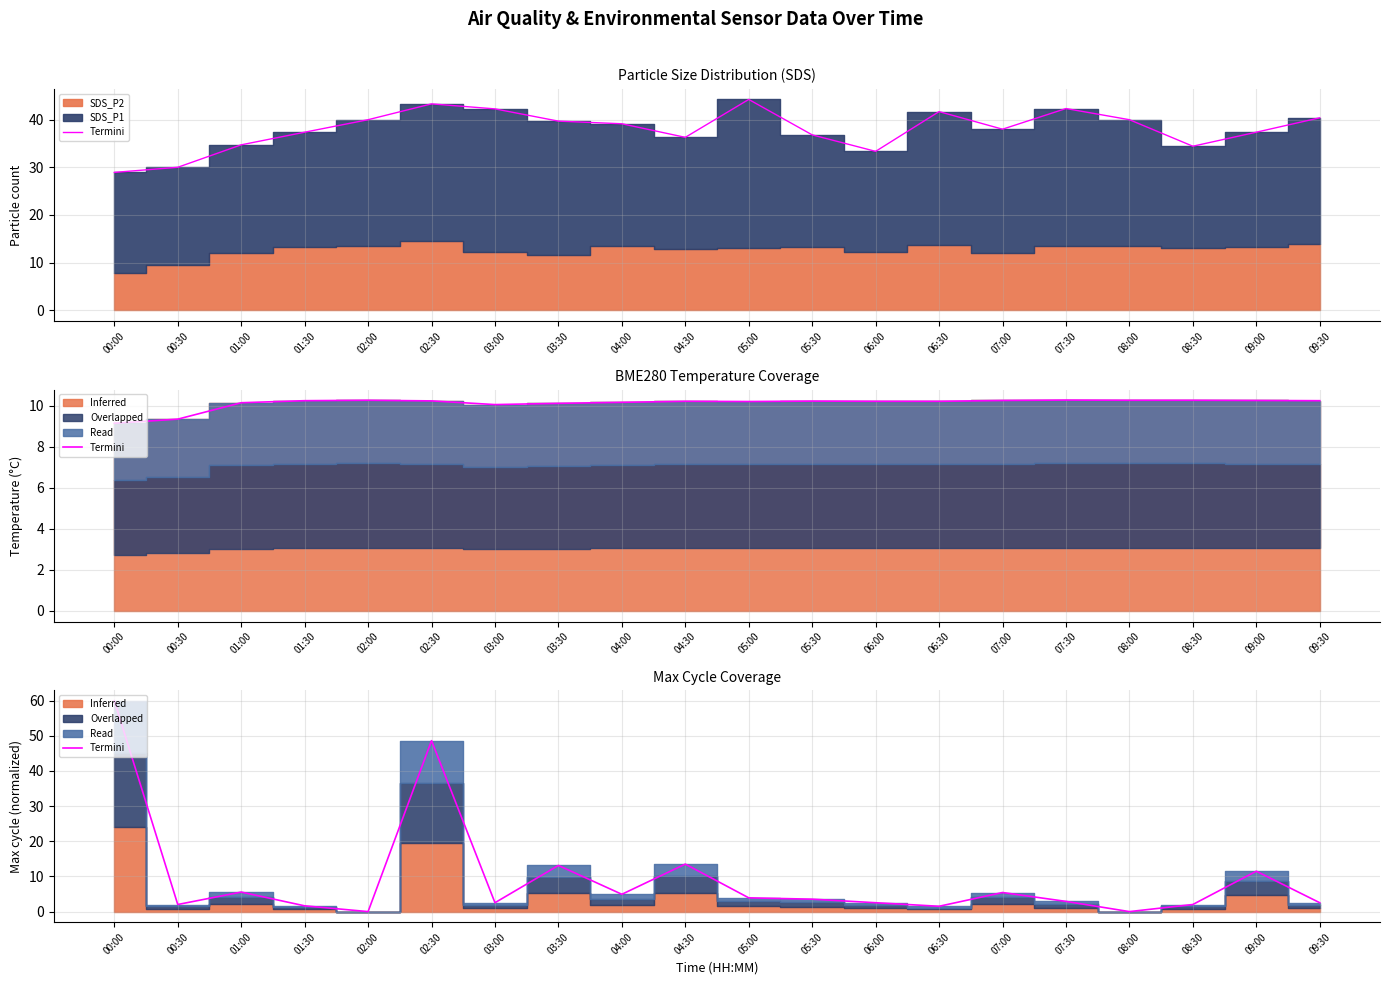

What is the sum of the values at 08:00 and 04:30?

13.5